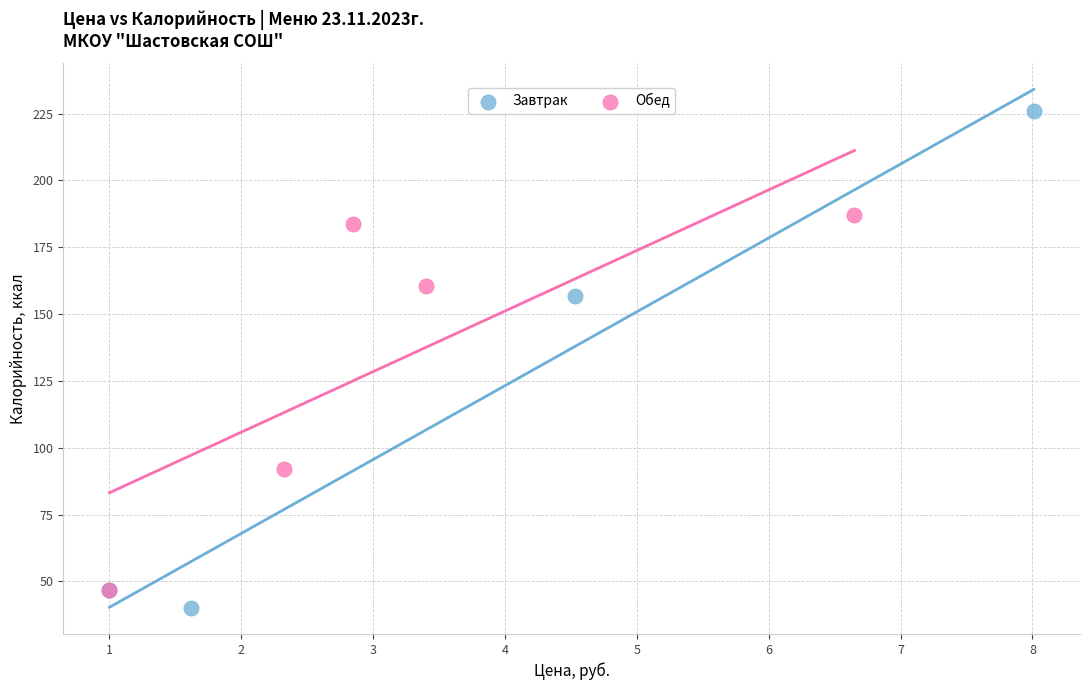

Which series has the largest Y range (max minus min)?

Завтрак